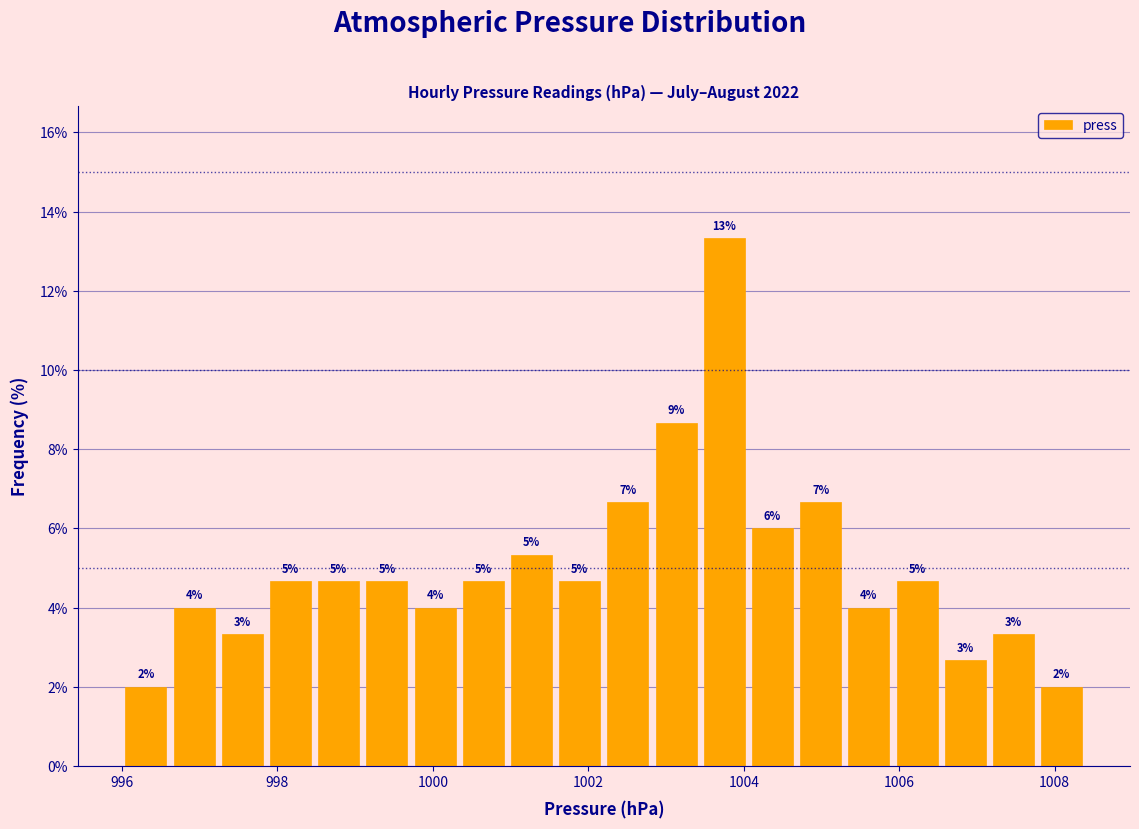

Read against the x-axis, roughly where is the centre of the tallest bar?

1003.8